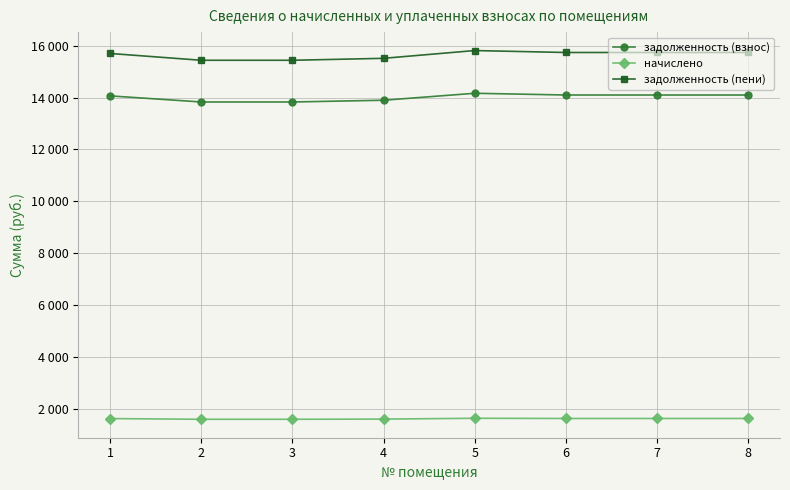

Does the chart have visible grid lines?

Yes